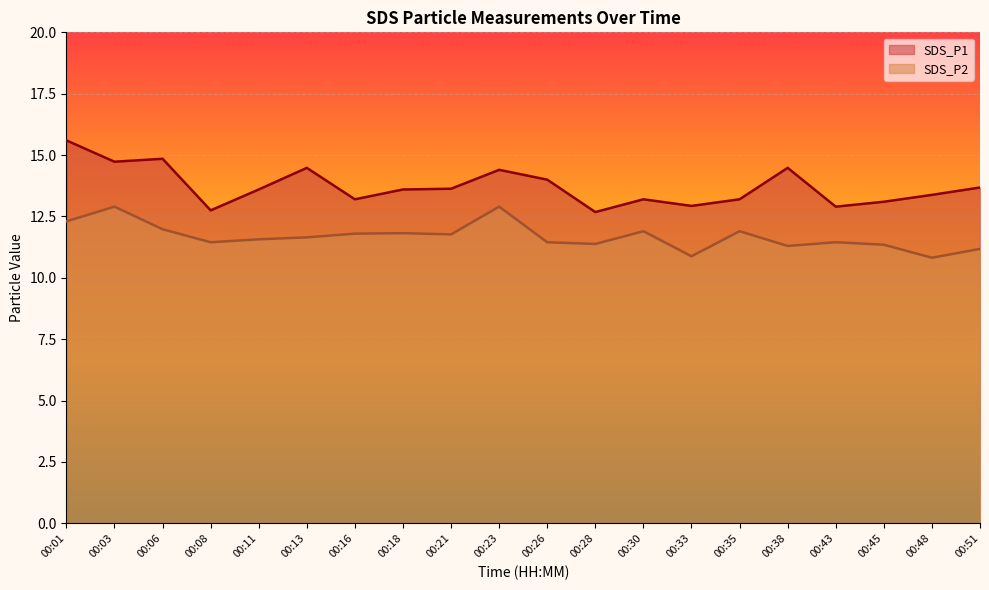

Which series has the widest spread of values?

SDS_P1